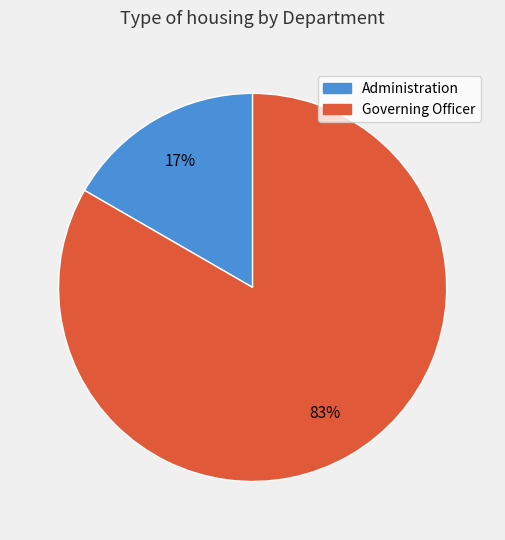

To the nearest percent, what percentage of the pie is Governing Officer?

83%